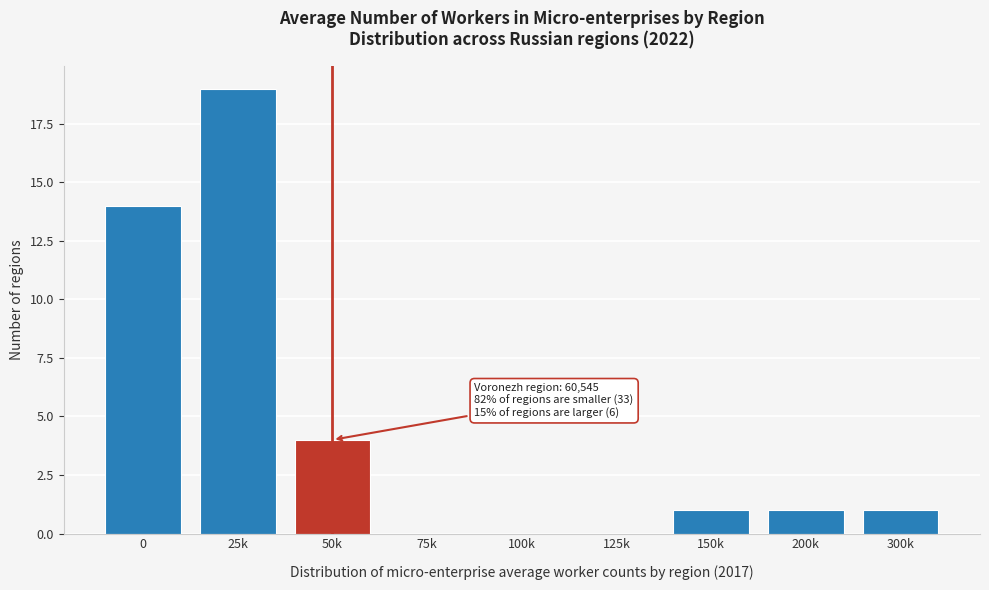

Reading right to left, transcribe all the data shown in this chart.

300k=1	200k=1	150k=1	125k=0	100k=0	75k=0	50k=4	25k=19	0=14